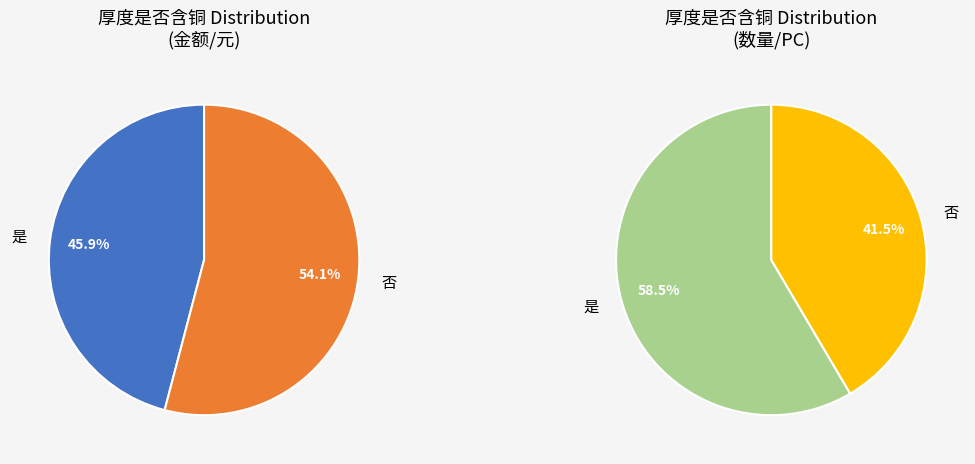

What percentage is the 否 slice, to the nearest percent?

54%